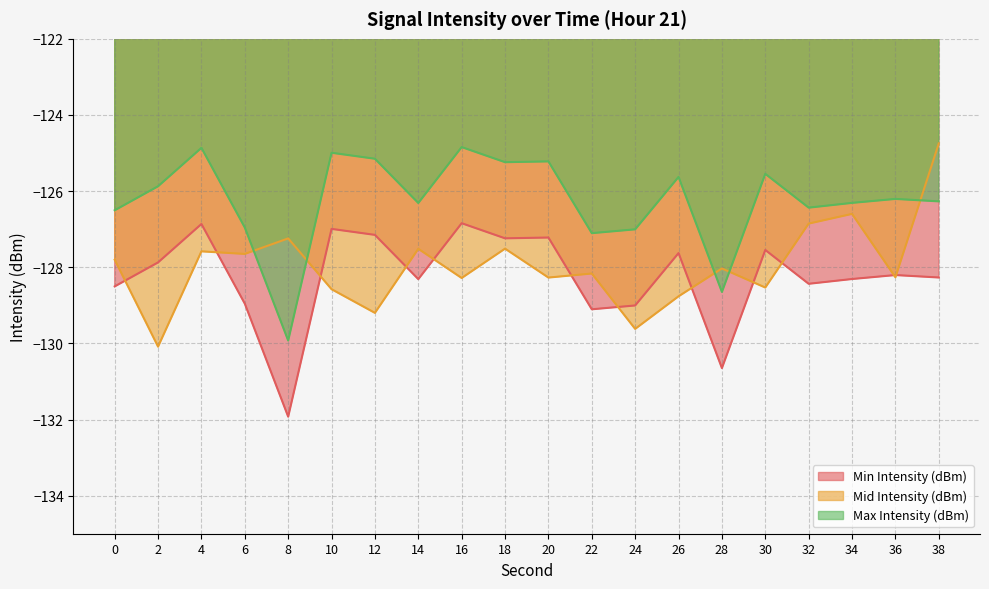

What are all the series names shown in the legend?

Min Intensity (dBm), Mid Intensity (dBm), Max Intensity (dBm)